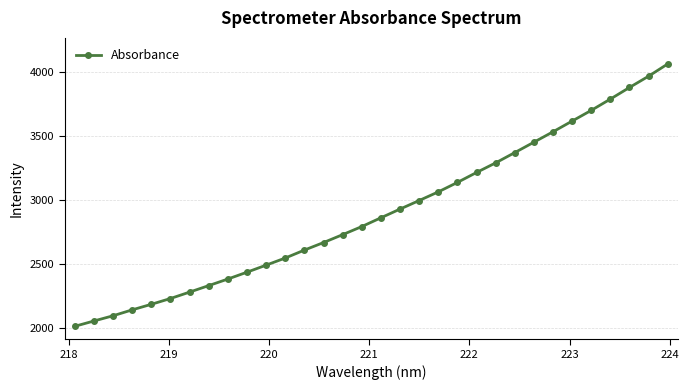

What is the value of the 19th point from the left?

2996.6